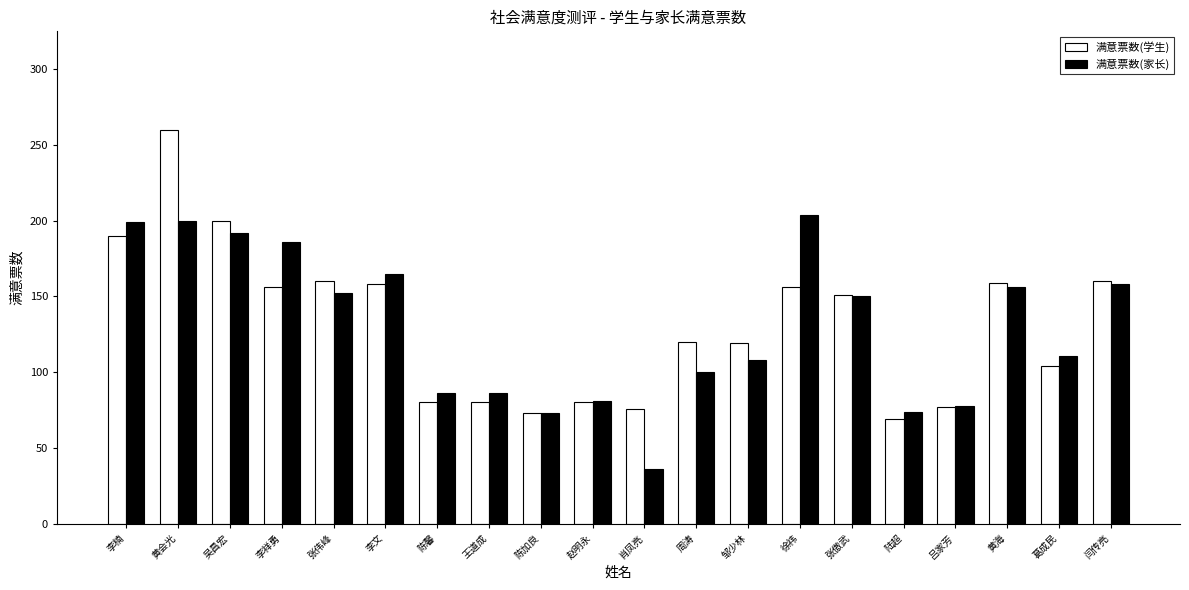

Which series has the widest spread of values?

满意票数(学生)